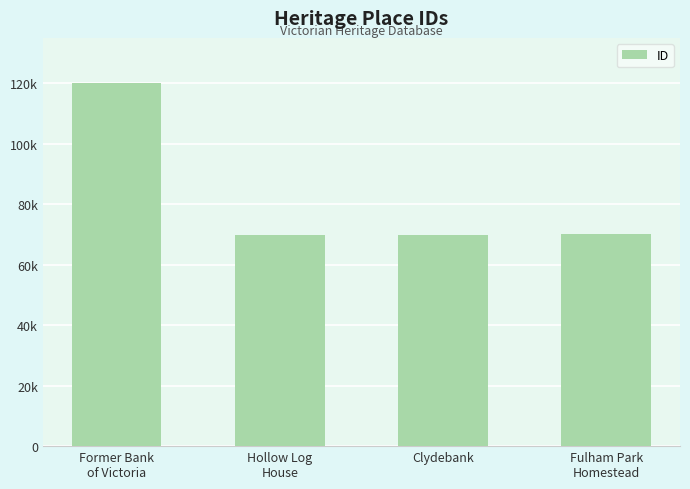

Reading right to left, list all the values displayed in this chart.

Fulham Park
Homestead=70006	Clydebank=69970	Hollow Log
House=69949	Former Bank
of Victoria=120036